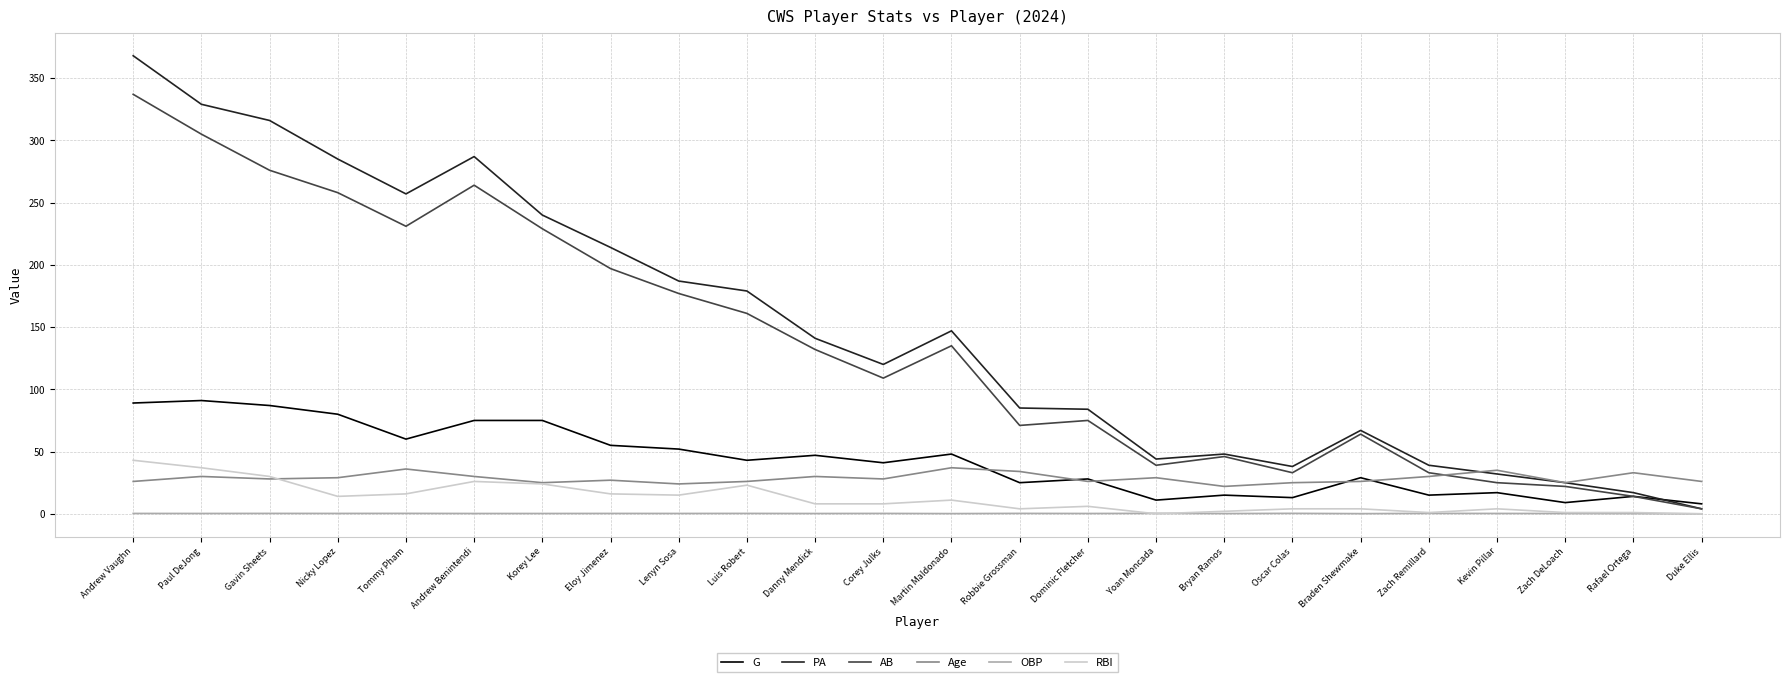

Which series has the largest range (max minus min)?

PA